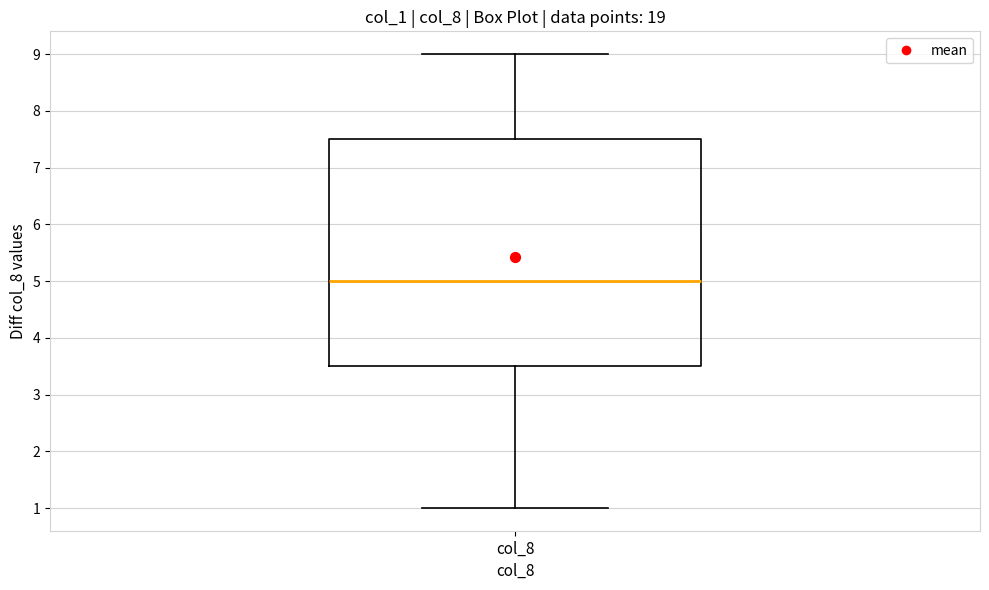

Transcribe this box plot: give where the median line is, the range the box spans, and where the two whiskers end, as read against the y-axis. The values are not printed on the chart, so give them approximately, as read against the axis.

median 5.0, box 3.5 to 7.5, whiskers 1.0 to 9.0